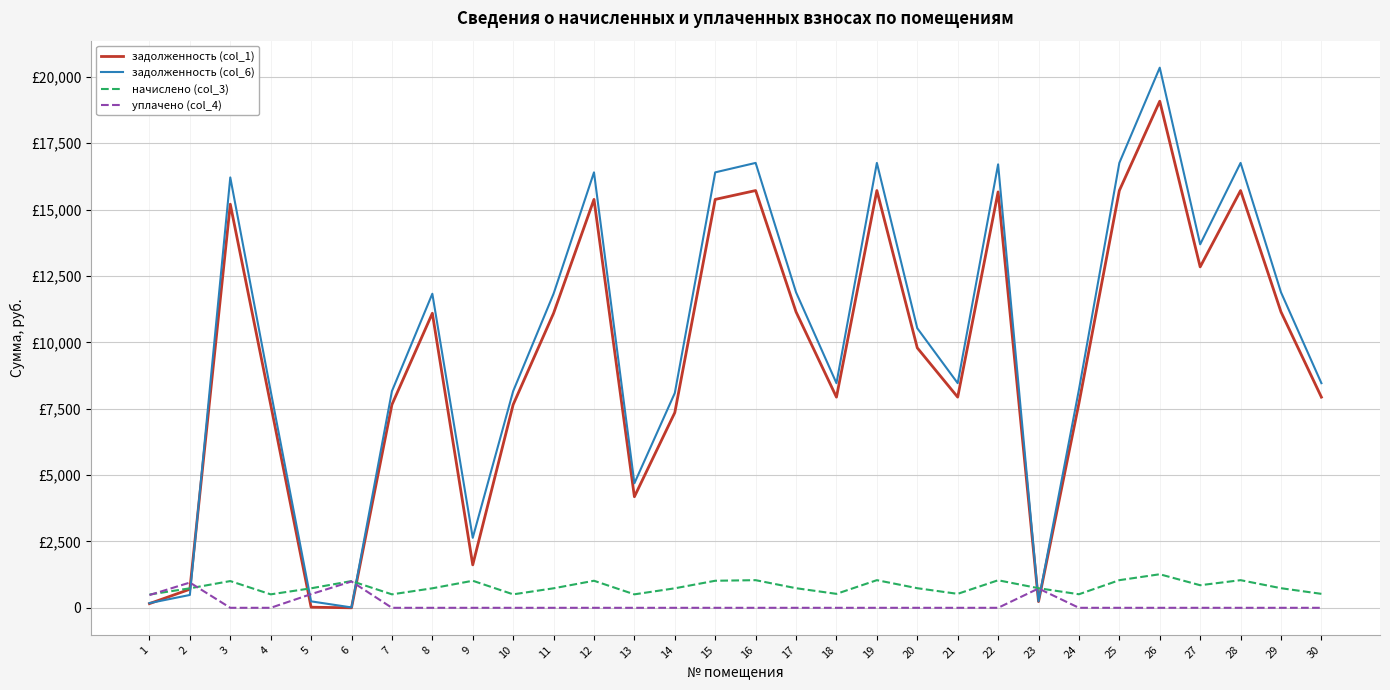

What is the difference between the задолженность (col_1) values at 18 and 5?

7912.1